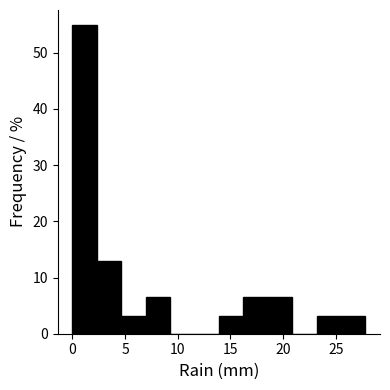

Reading left to right, transcribe this chart: for each bar, give the range it covers on the x-axis and its height. Neither the bar edges nor the heights are printed on the chart, so give them approximately, as read against the axes.

0.0 to 2.5: 55
2.5 to 4.5: 13
4.5 to 7.0: 3
7.0 to 9.5: 6
9.5 to 11.5: 0
11.5 to 14.0: 0
14.0 to 16.0: 3
16.0 to 18.5: 6
18.5 to 21.0: 6
21.0 to 23.0: 0
23.0 to 25.5: 3
25.5 to 28.0: 3